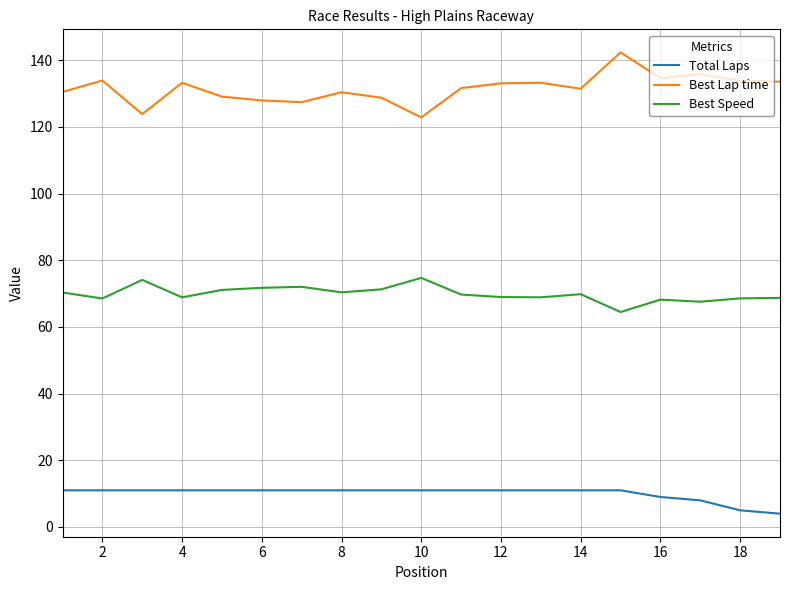

How many categories are shown in the chart?

19